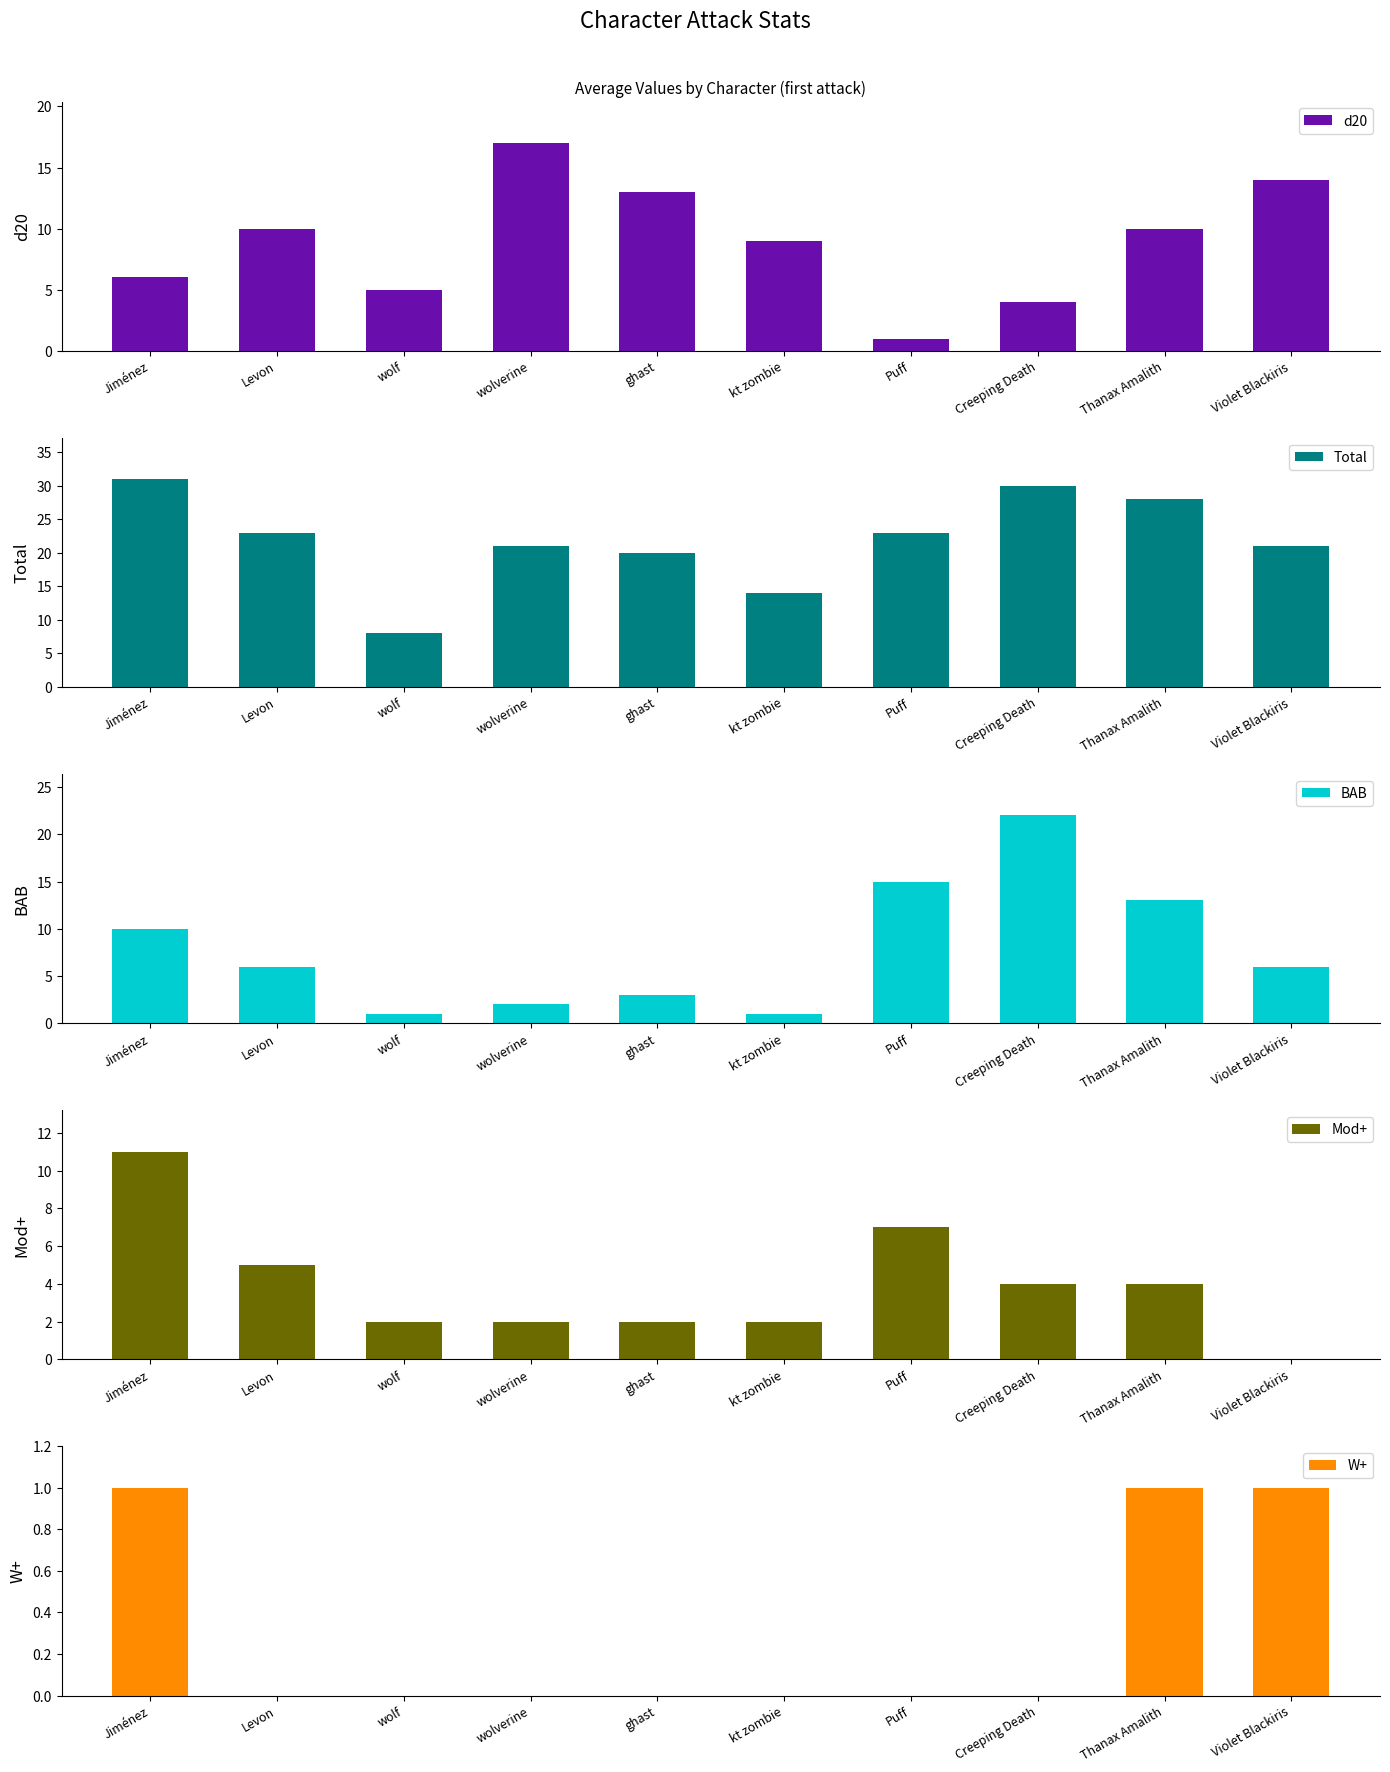

Is the value of d20 at wolf greater than the value of Total at Thanax Amalith?

No